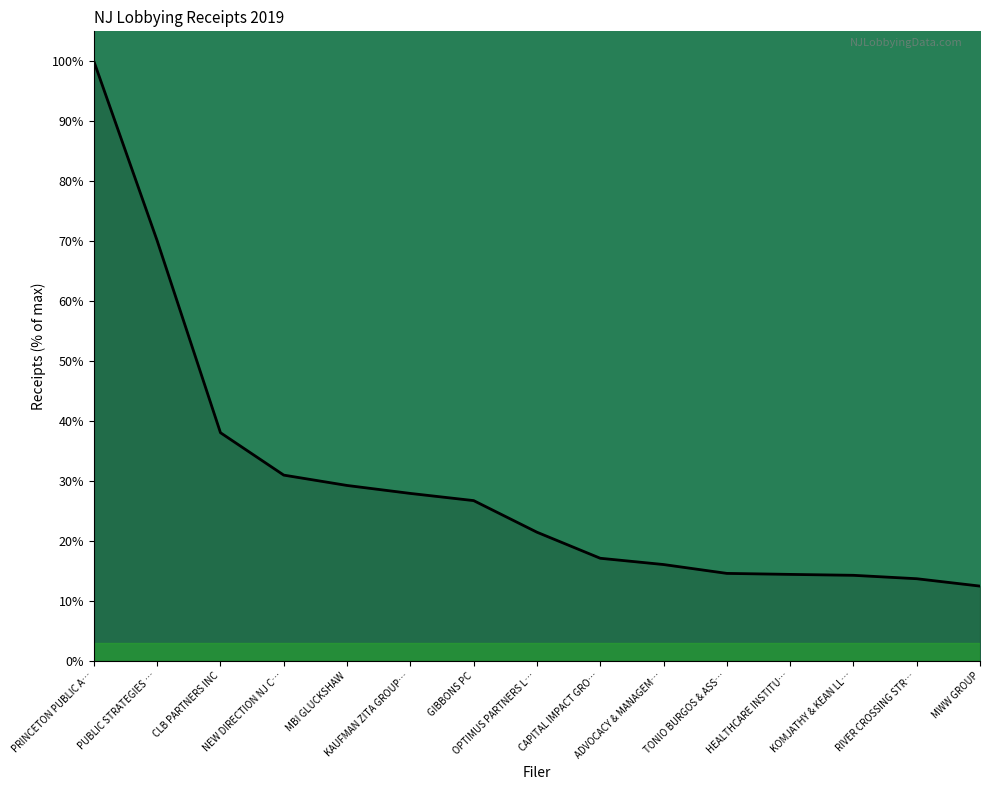

What is the minimum value shown in the chart?

12.5